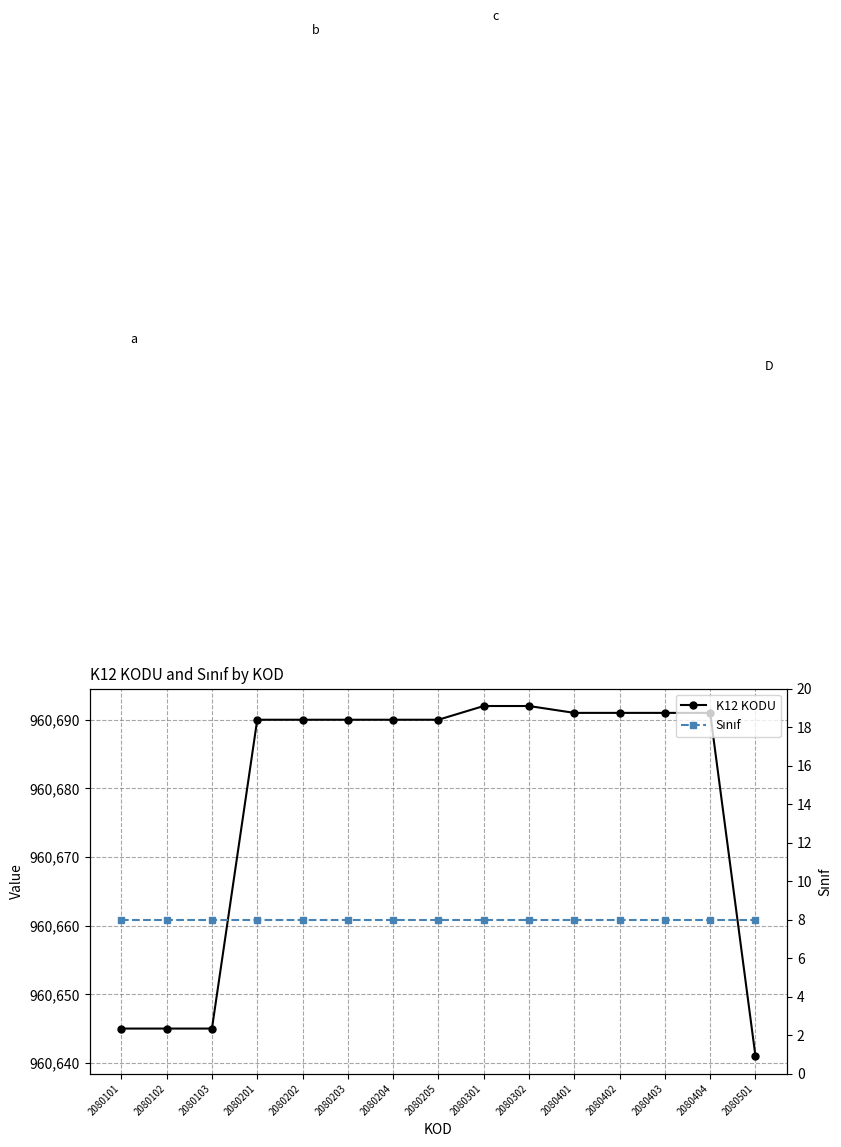

At how many categories does at least one series exceed 325023?

15